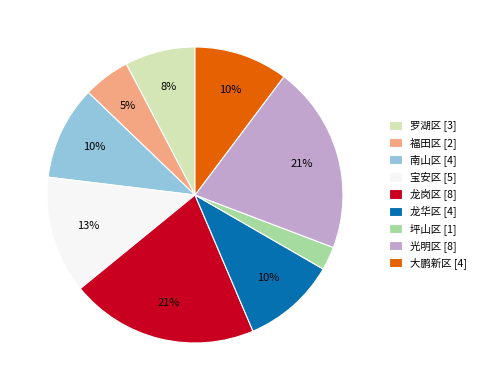

Do 南山区 and 坪山区 together represent more than half of the pie?

No